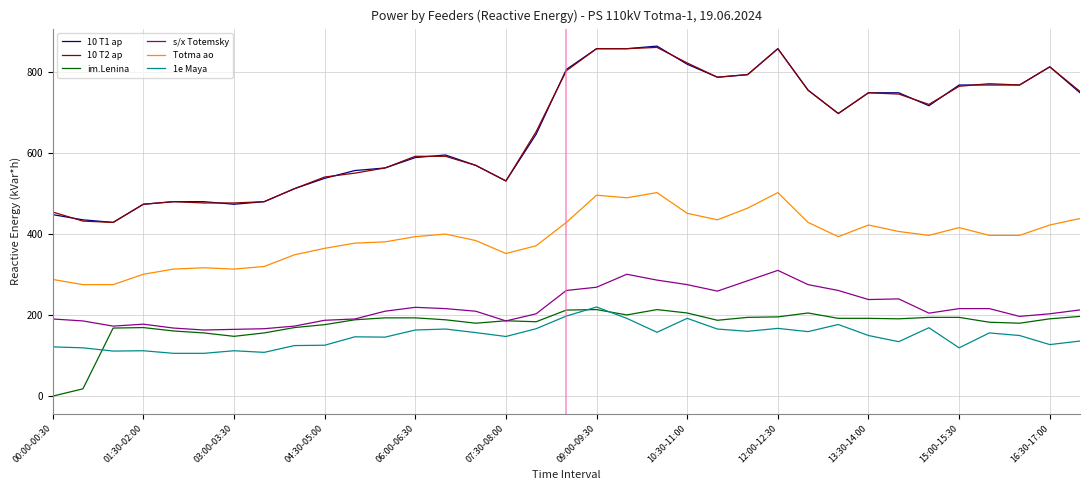

True or false: Totma ao and 10 T2 ap cross at least once.

False